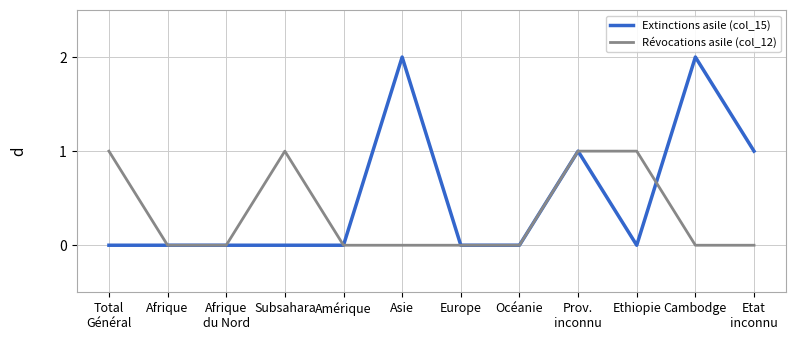

True or false: Révocations asile (col_12) has more than 0 interior local peaks.

True